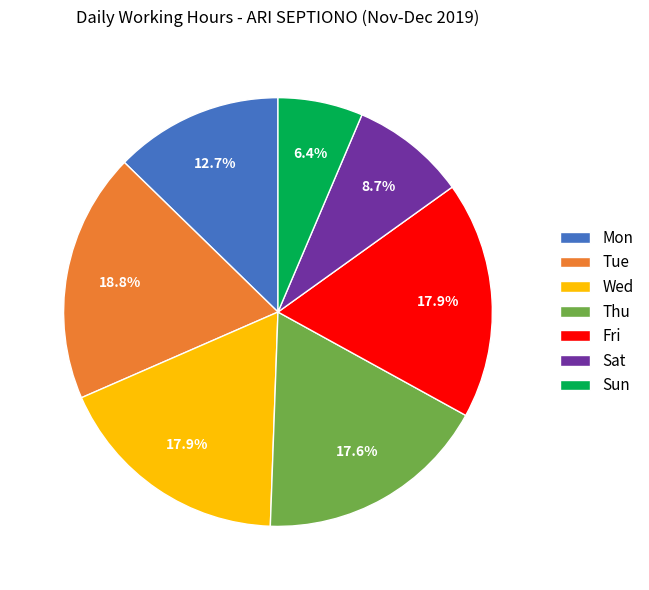

Is there any slice that represents more than half of the pie?

No